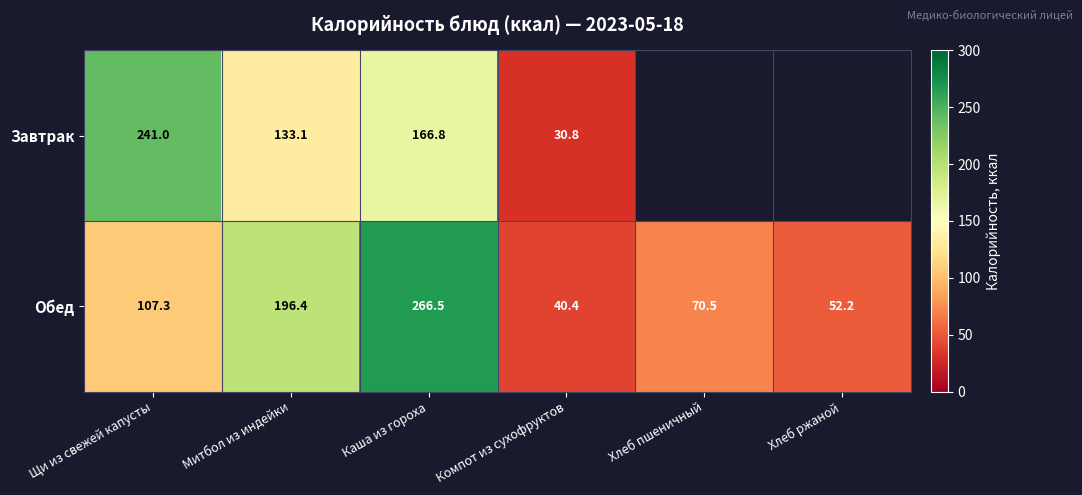

Which category has the lowest value across all series?

Компот из сухофруктов